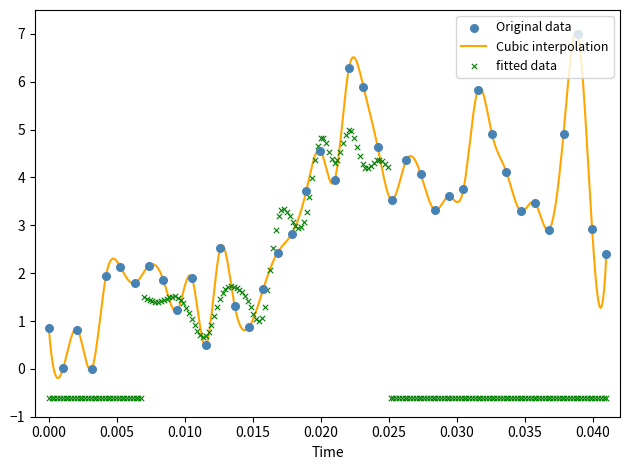

What is the maximum value for Cubic interpolation?

7.1